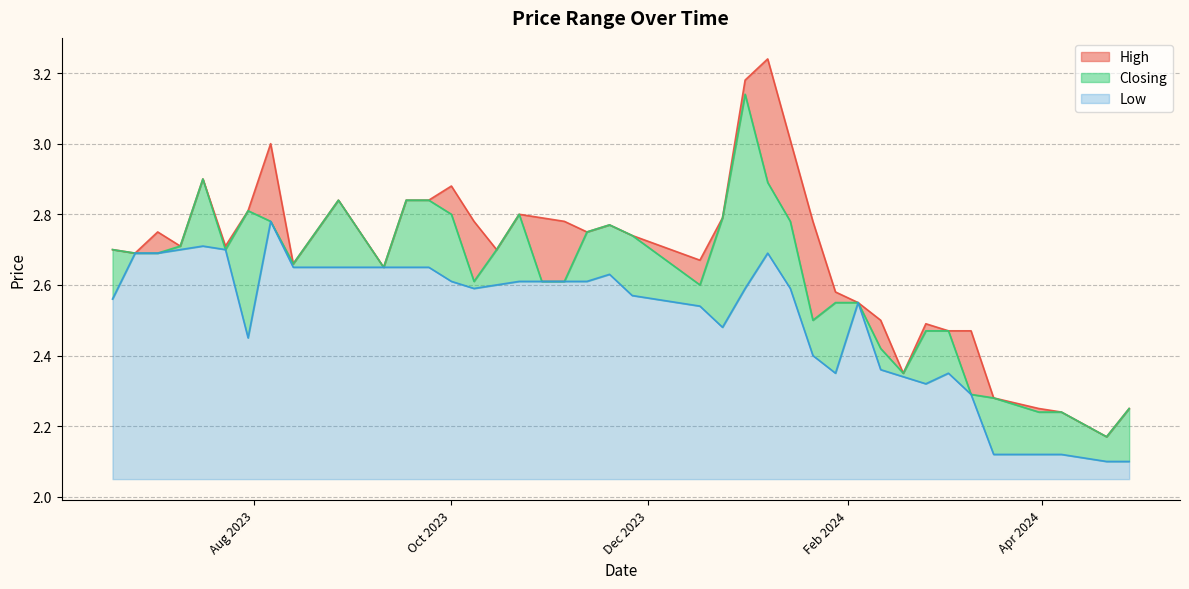

Rank the series at 07/04/2024 from lowest to highest value.

Low, High, Closing